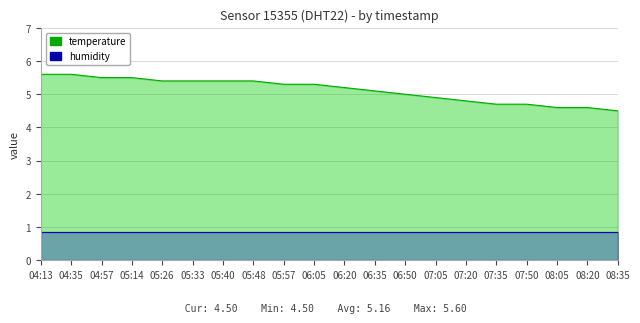

How many values are below 5?

7